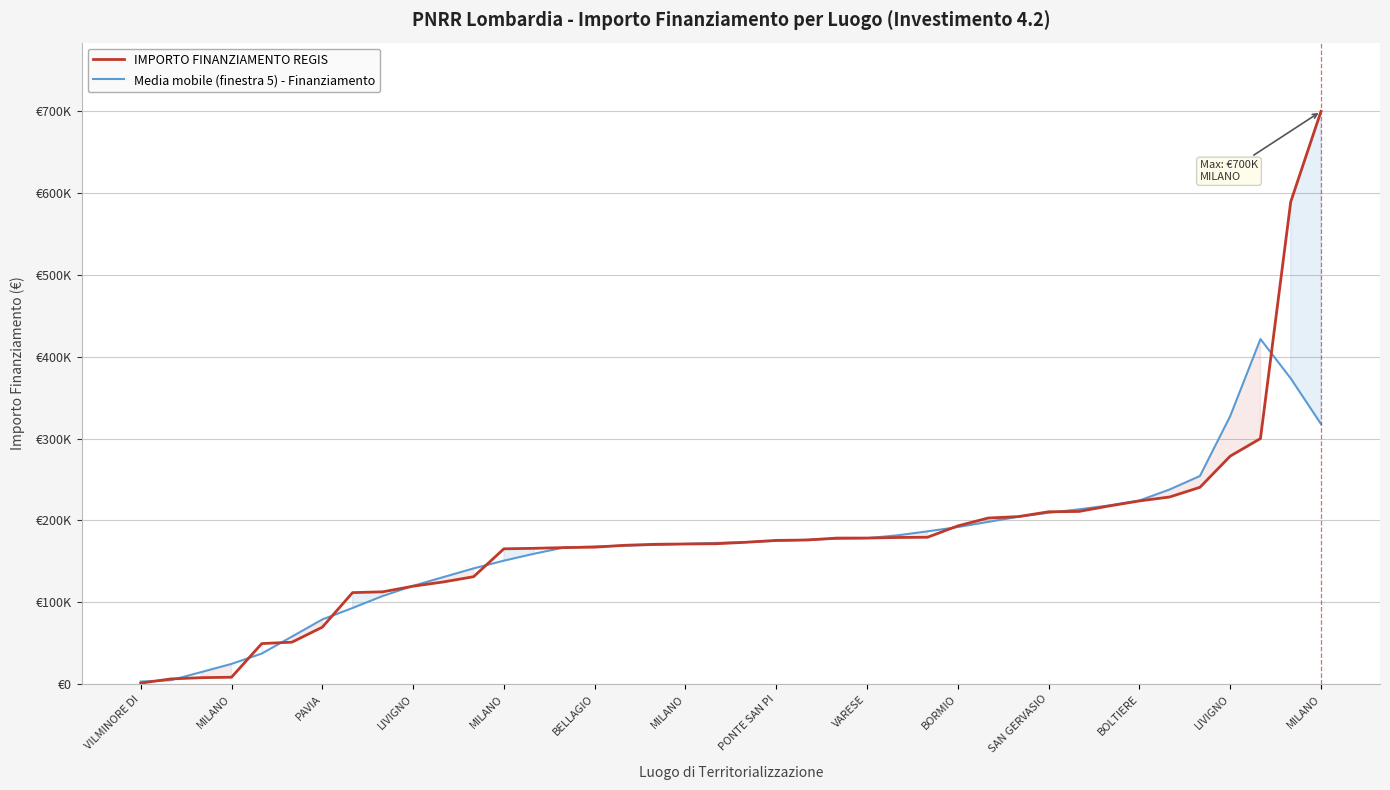

True or false: IMPORTO FINANZIAMENTO REGIS and Media mobile (finestra 5) - Finanziamento cross at least once.

True